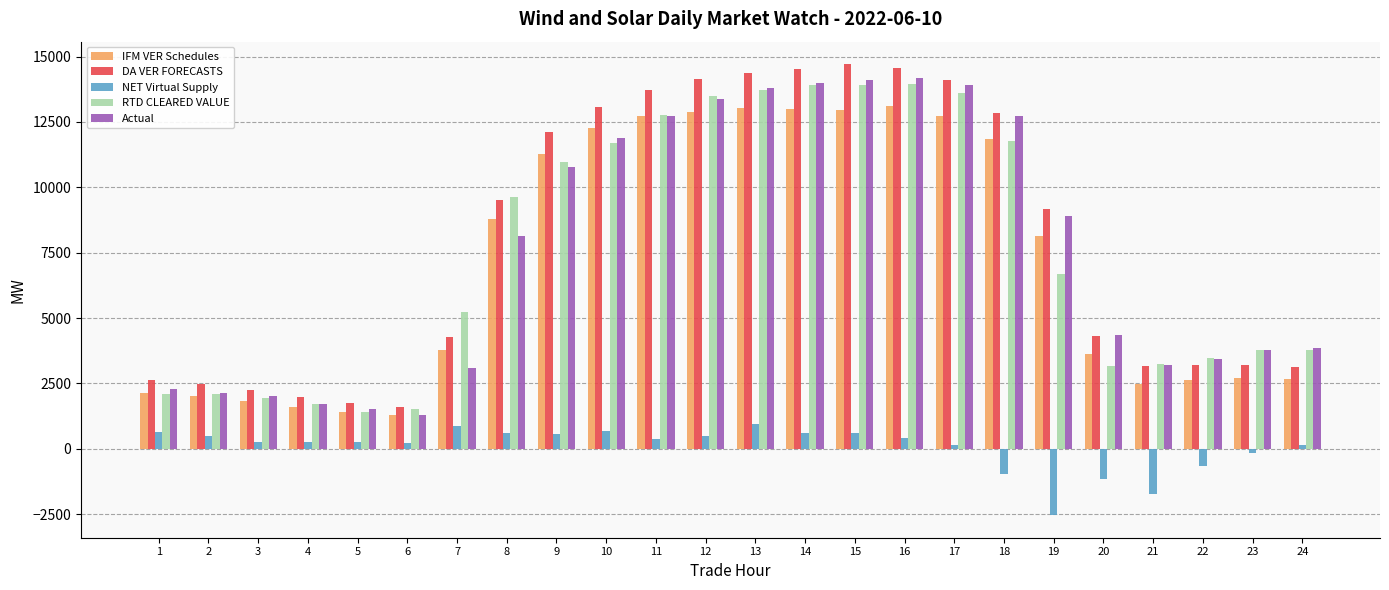

What is the difference between the maximum and minimum values in the RTD CLEARED VALUE series?

12535.9